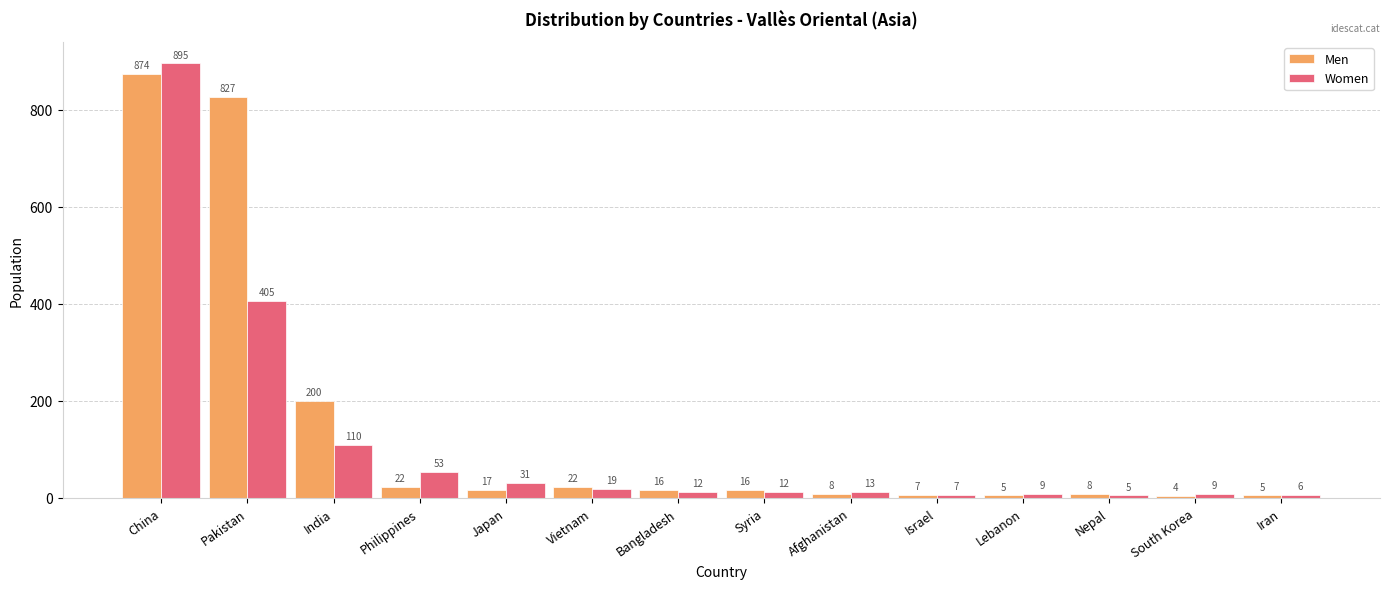

List the series in order of their peak value, highest first.

Women, Men